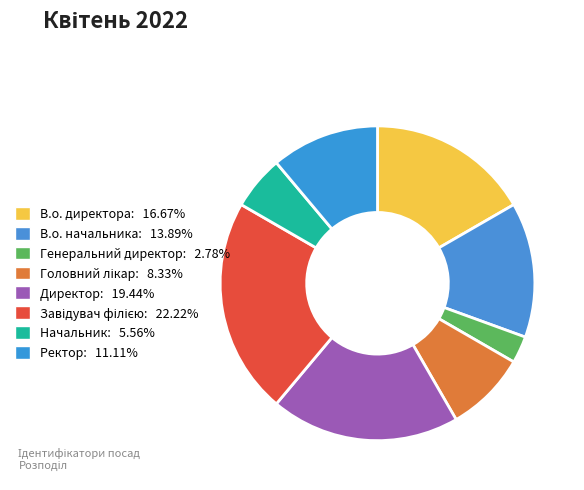

To the nearest percent, what is the average slice percentage?

12%